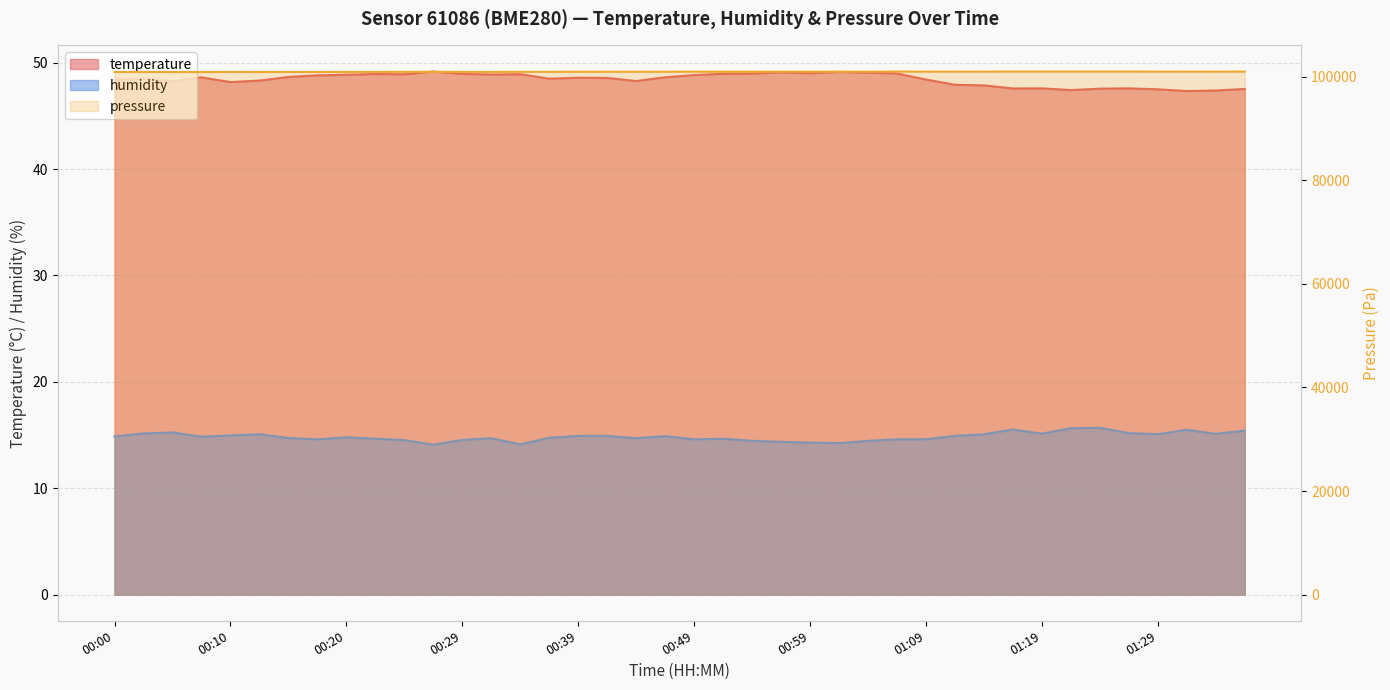

True or false: temperature has a value of 48.9 at 00:20.

True